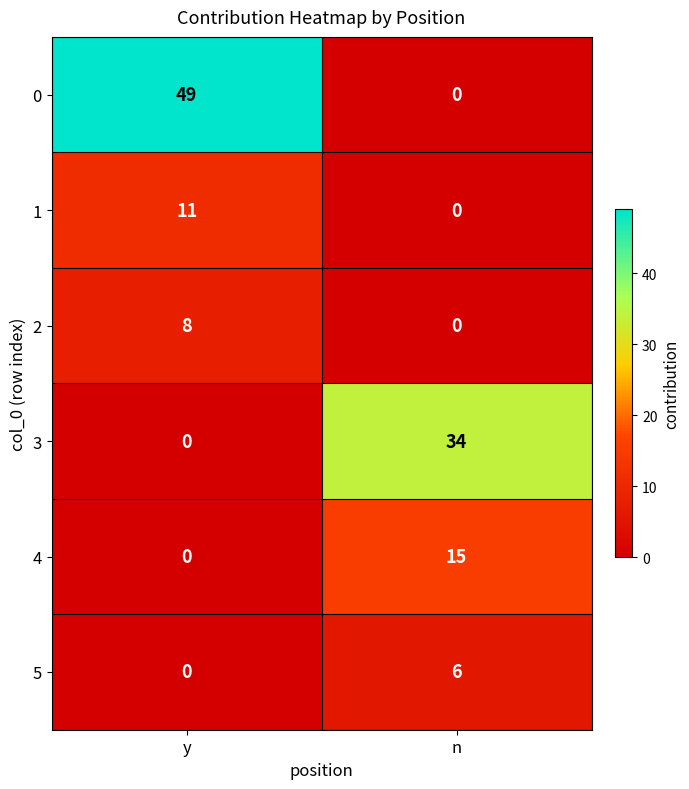

What is the average value of the 4 series?

8